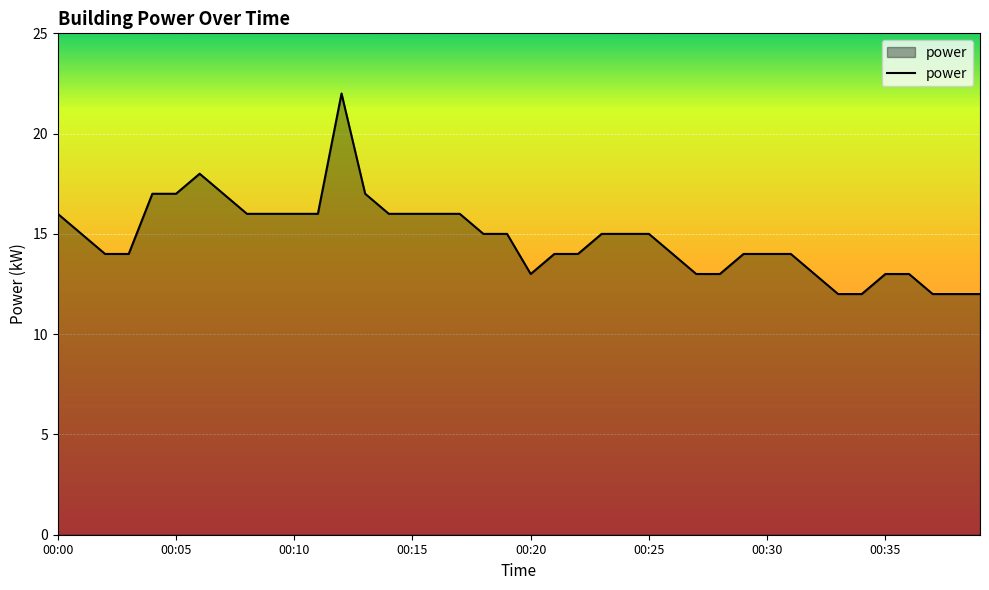

What is the difference between the maximum and minimum values?

10